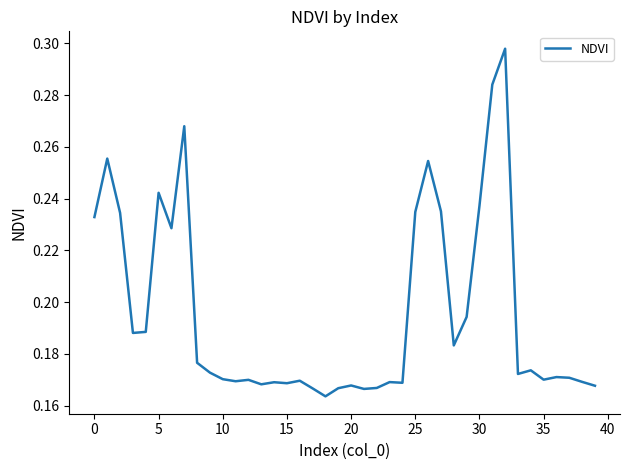

How many lines are shown in the chart?

1